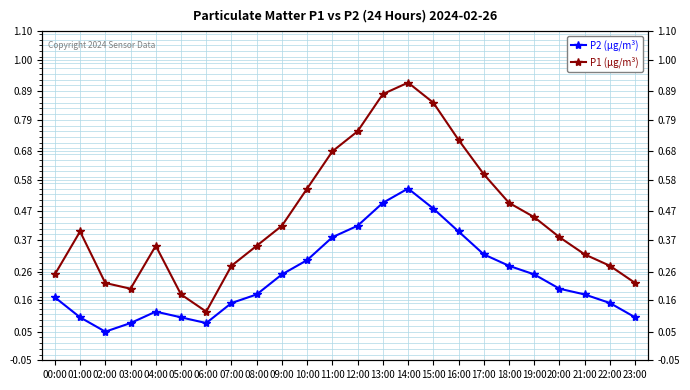

What is the sum of the P1 values at 15:00 and 20:00?

1.2